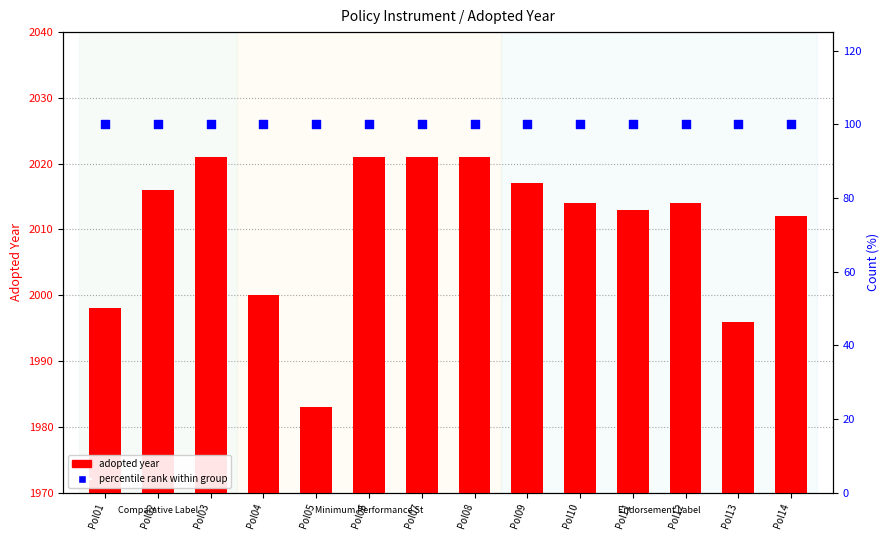

Which series has the largest total across all categories?

adopted year